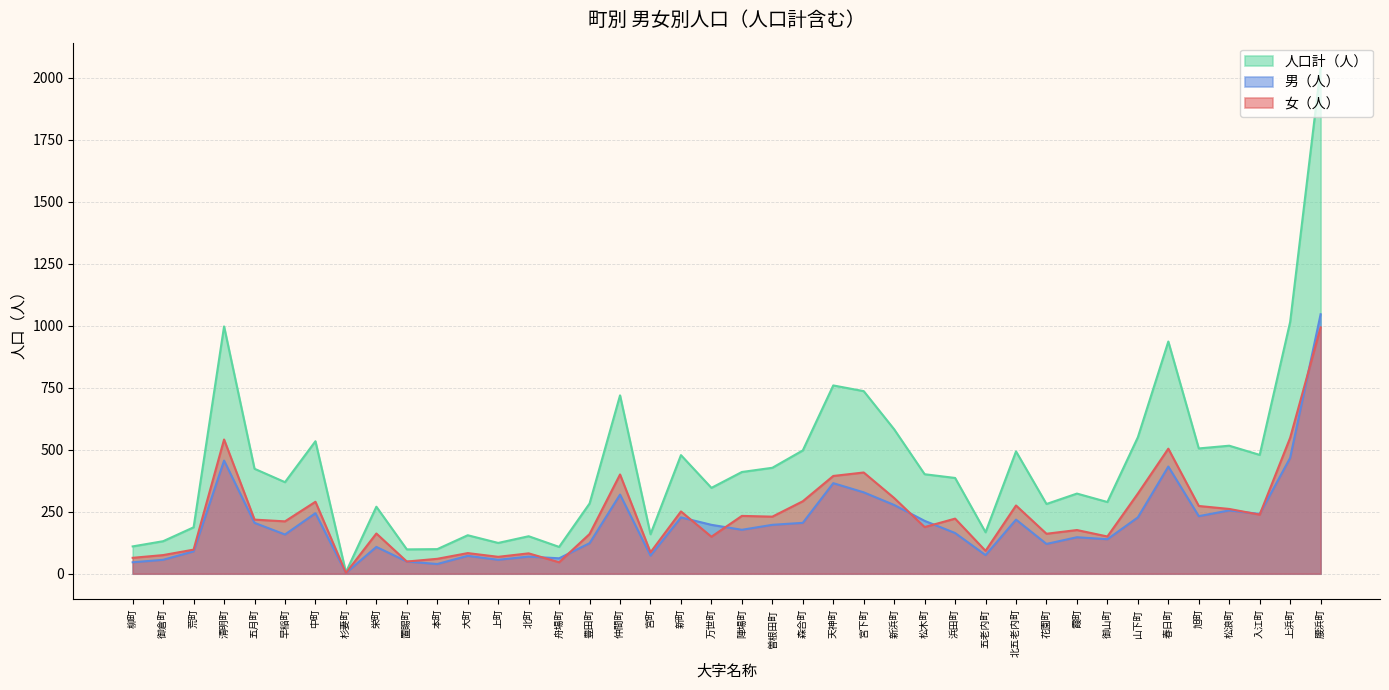

What value does the 人口計（人） series have at 舟場町, to the nearest 100?

100